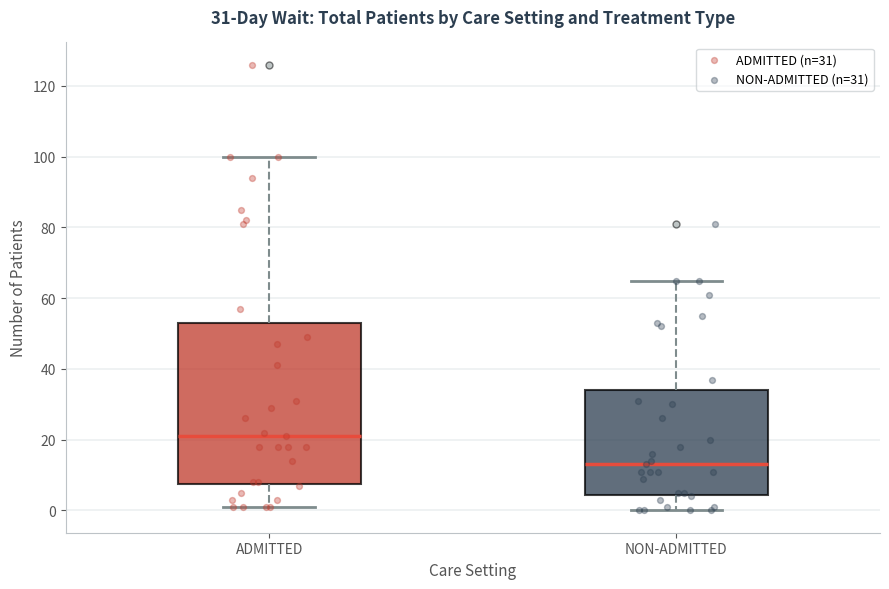

Which box has the highest median line?

ADMITTED